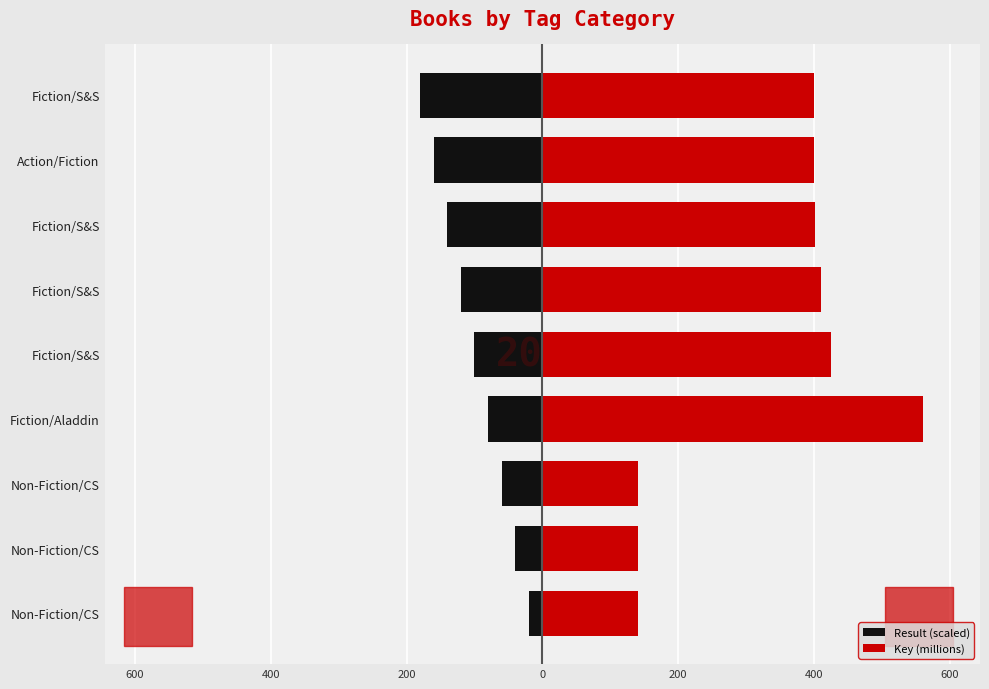

What is the difference between the maximum and minimum values in the Key (millions) series?

420.3